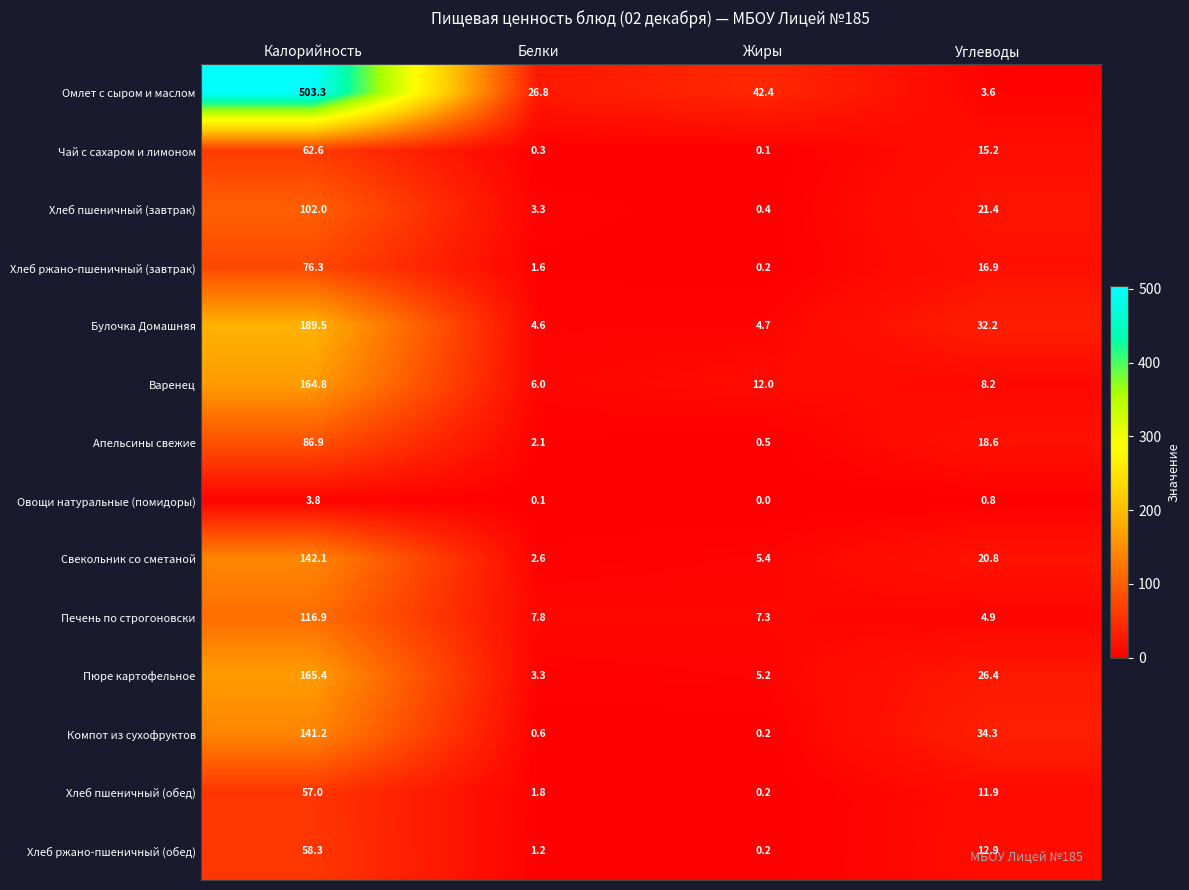

List the series in order of their peak value, lowest first.

Овощи натуральные (помидоры), Хлеб пшеничный (обед), Хлеб ржано-пшеничный (обед), Чай с сахаром и лимоном, Хлеб ржано-пшеничный (завтрак), Апельсины свежие, Хлеб пшеничный (завтрак), Печень по строгоновски, Компот из сухофруктов, Свекольник со сметаной, Варенец, Пюре картофельное, Булочка Домашняя, Омлет с сыром и маслом